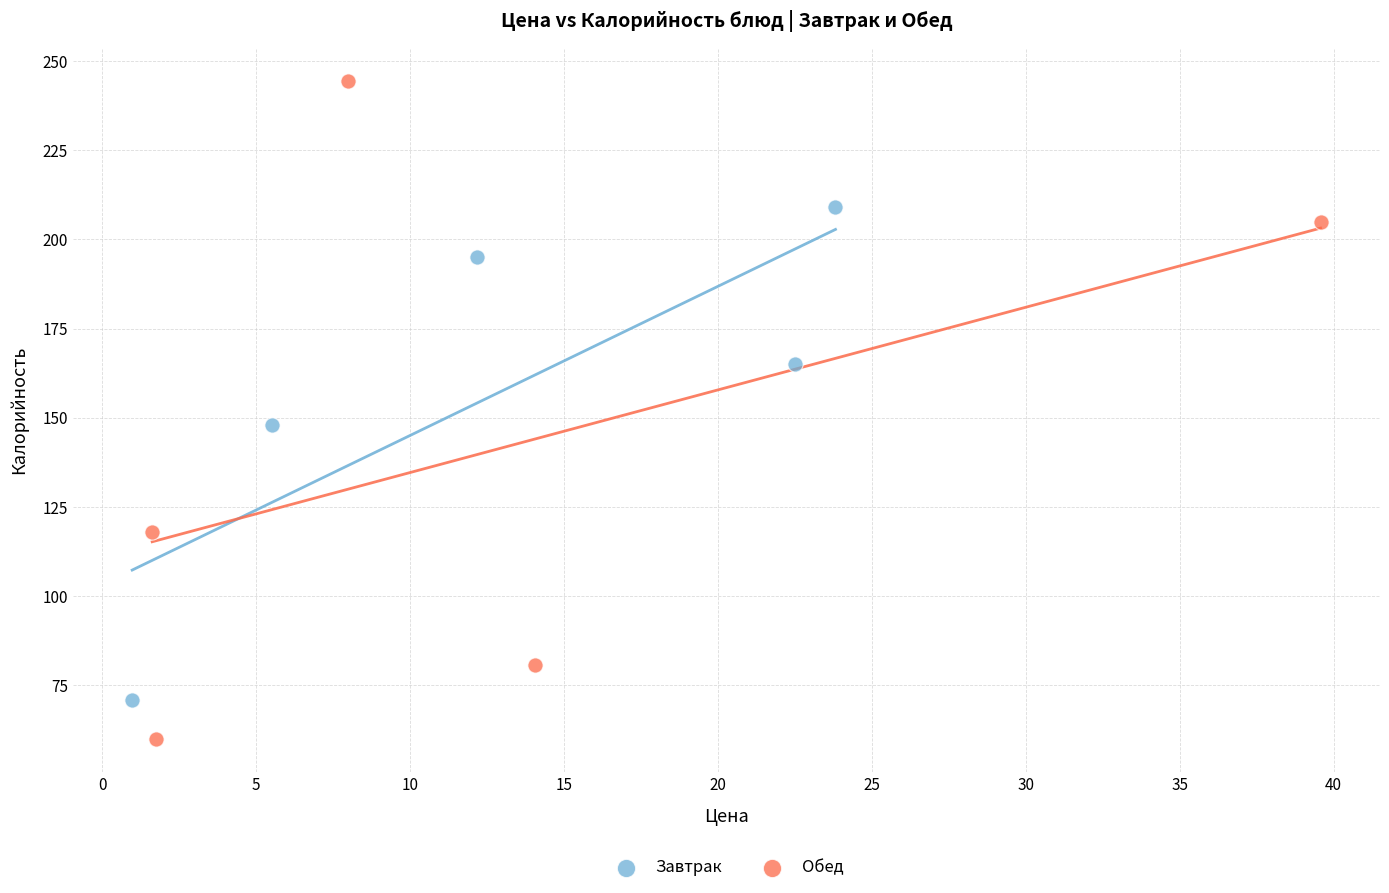

Which series contains the lowest Y value?

Обед